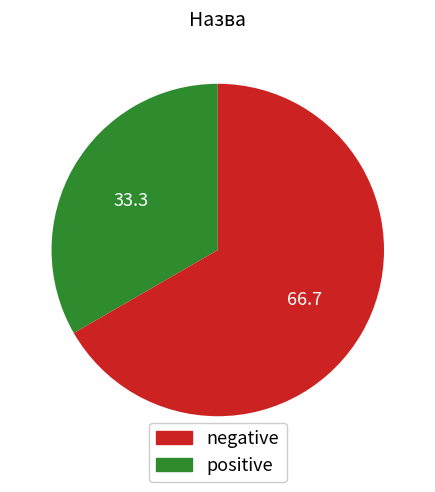

Is there any slice that represents more than half of the pie?

Yes